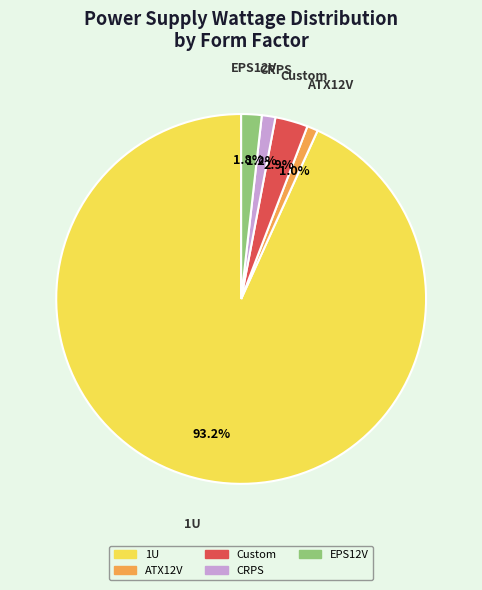

Which has a higher value, CRPS or EPS12V?

EPS12V